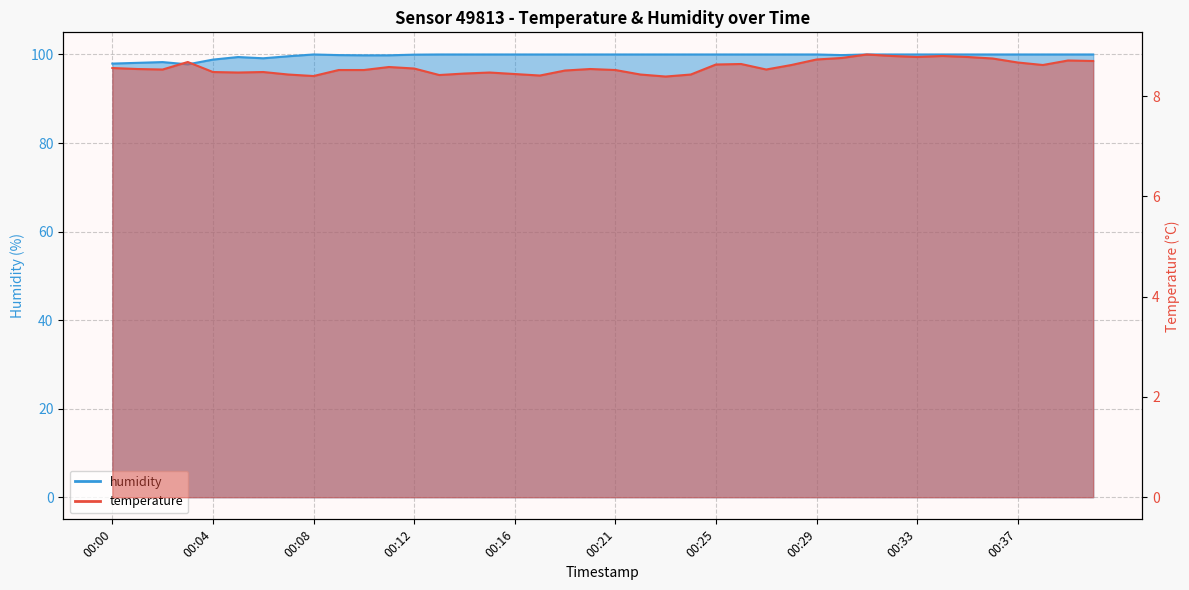

Does the chart display data point markers on the line(s)?

No